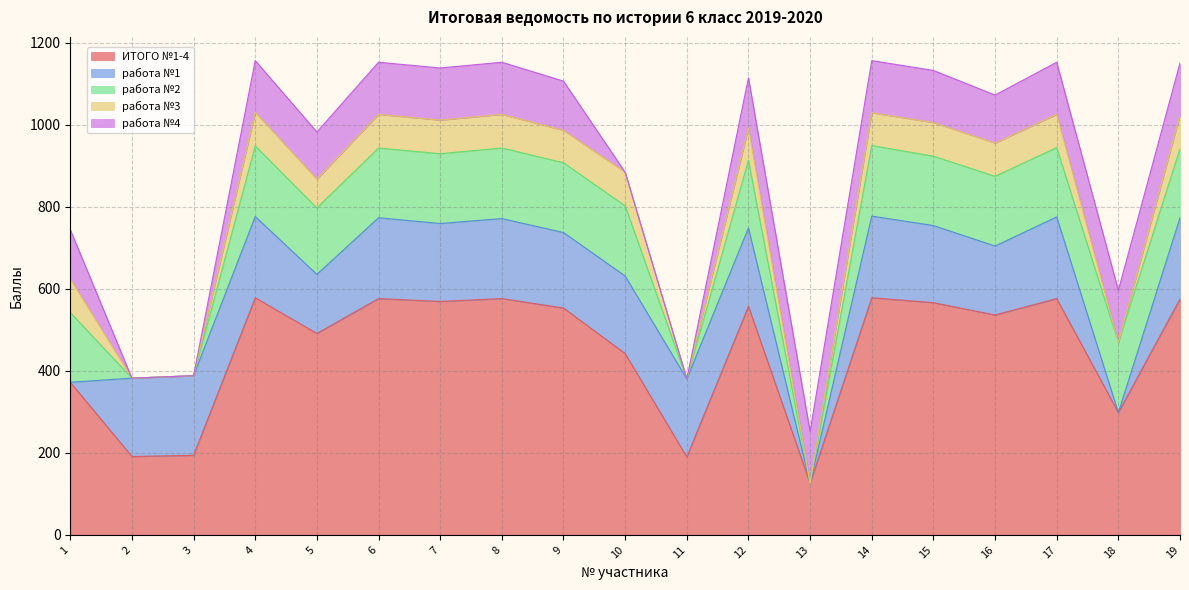

Reading left to right, transcribe all the data shown in this chart.

ИТОГО №1-4: 372	191	194	578	491	576	569	576	553	442	190	557	126	578	566	536	576	298	575
работа №1: 0	191	194	198	144	197	190	195	184	189	190	191	0	199	188	168	199	0	198
работа №2: 170	0	0	172	162	170	170	172	170	171	0	165	0	172	169	170	169	171	168
работа №3: 82	0	0	82	70	82	82	82	79	82	0	79	0	80	82	81	81	0	82
работа №4: 120	0	0	126	115	127	127	127	120	0	0	122	126	127	127	117	127	127	127